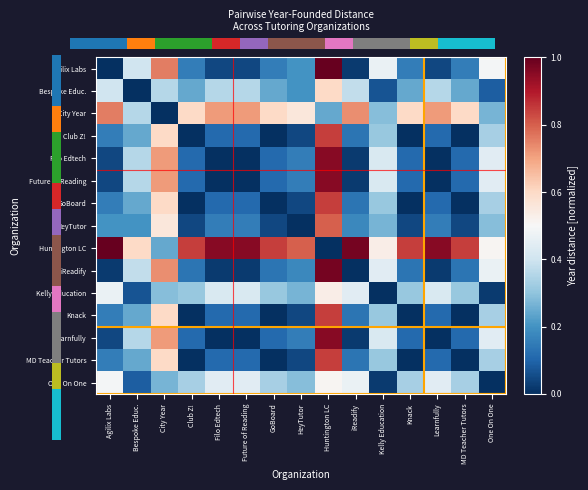

What is the total value across all series at MD Teacher Tutors?

3.0